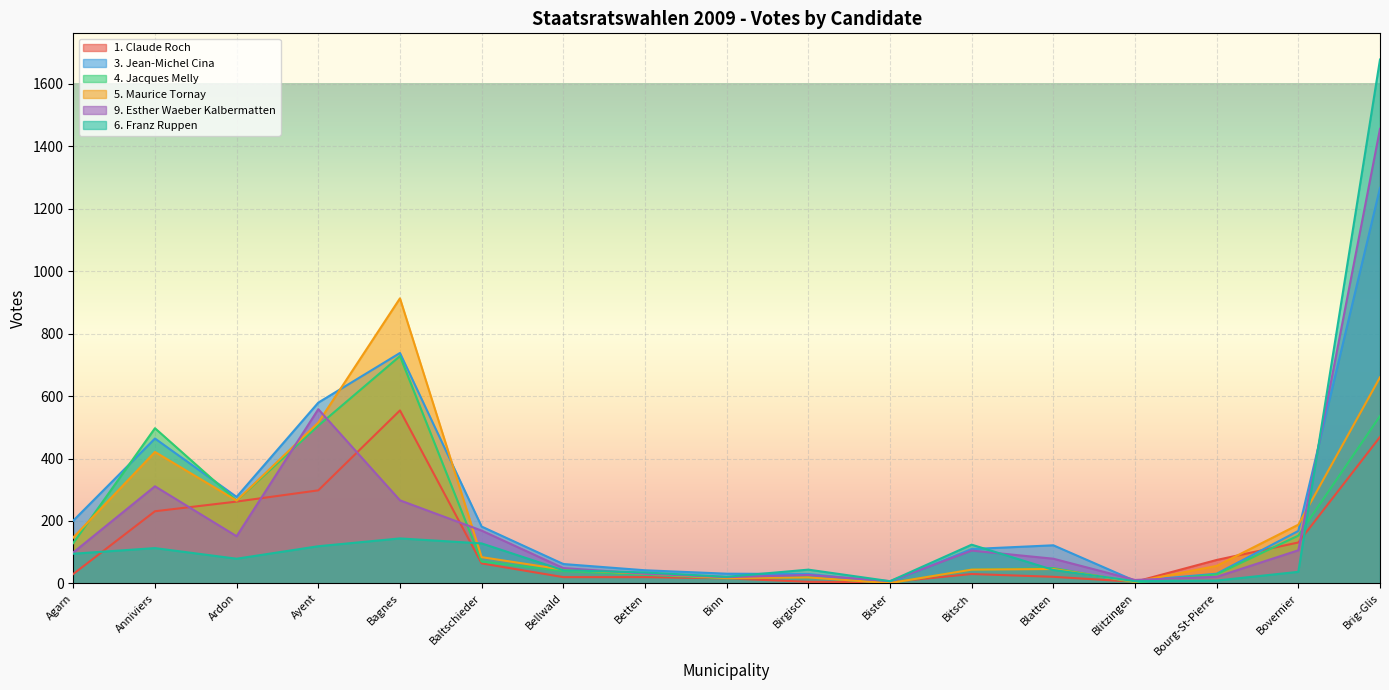

The value of 9. Esther Waeber Kalbermatten at Bitsch is 149. True or false?

False